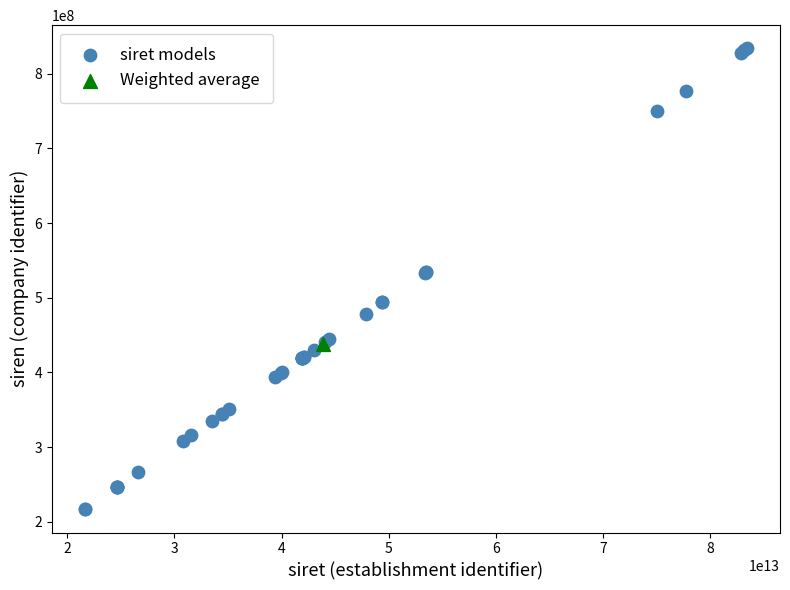

What are all the series names shown in the legend?

siret models, Weighted average